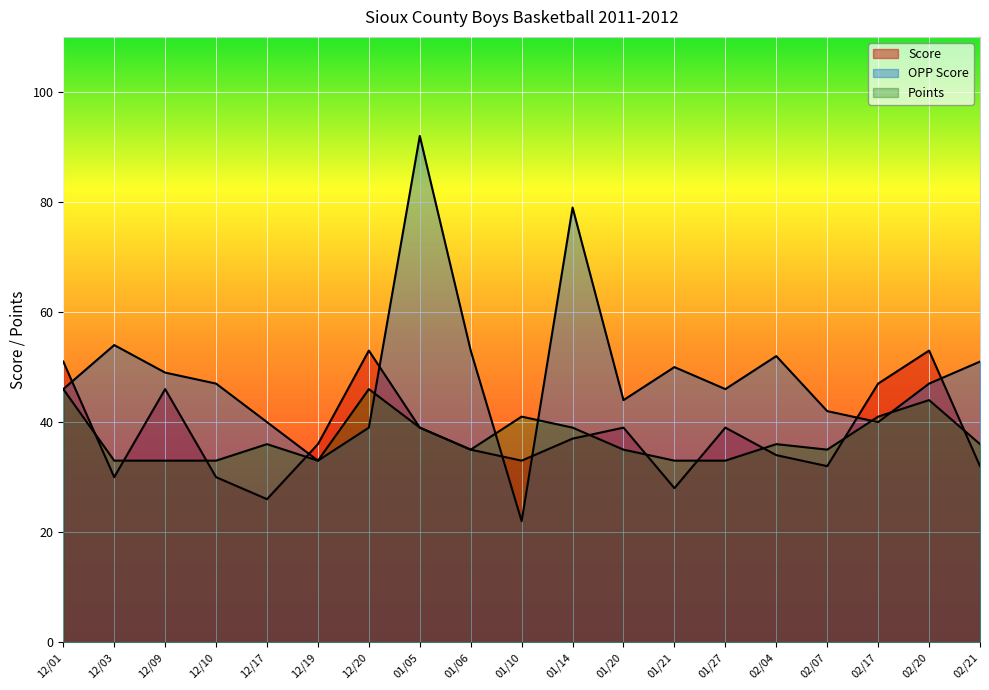

At which category does Score reach its first local valley?

12/03